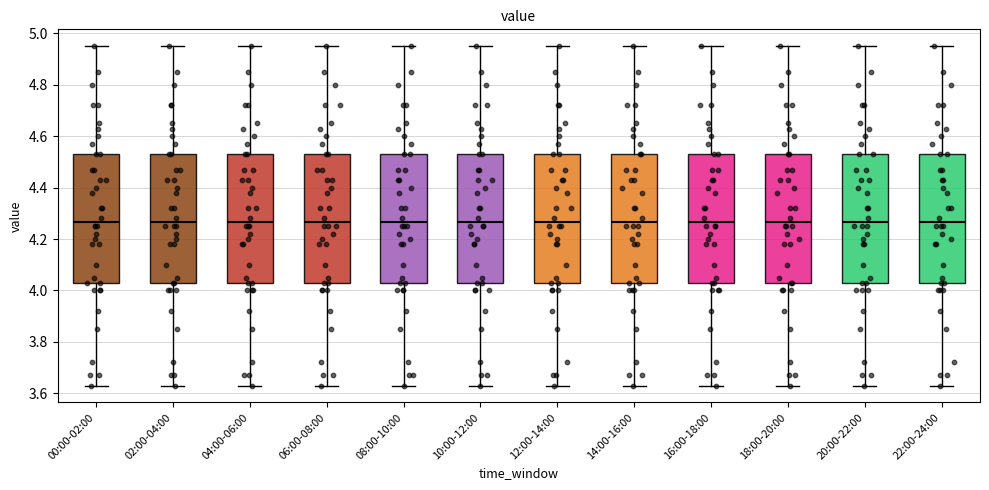

Reading left to right, read every box against the y-axis: the position of its median line, the range the box covers, and the ends of its whiskers. The values are not printed on the chart, so give them approximately, as read against the axis.

00:00-02:00: median 4.26, box 4.04 to 4.54, whiskers 3.64 to 4.96
02:00-04:00: median 4.26, box 4.04 to 4.54, whiskers 3.64 to 4.96
04:00-06:00: median 4.26, box 4.04 to 4.54, whiskers 3.64 to 4.96
06:00-08:00: median 4.26, box 4.04 to 4.54, whiskers 3.64 to 4.96
08:00-10:00: median 4.26, box 4.04 to 4.54, whiskers 3.64 to 4.96
10:00-12:00: median 4.26, box 4.04 to 4.54, whiskers 3.64 to 4.96
12:00-14:00: median 4.26, box 4.04 to 4.54, whiskers 3.64 to 4.96
14:00-16:00: median 4.26, box 4.04 to 4.54, whiskers 3.64 to 4.96
16:00-18:00: median 4.26, box 4.04 to 4.54, whiskers 3.64 to 4.96
18:00-20:00: median 4.26, box 4.04 to 4.54, whiskers 3.64 to 4.96
20:00-22:00: median 4.26, box 4.04 to 4.54, whiskers 3.64 to 4.96
22:00-24:00: median 4.26, box 4.04 to 4.54, whiskers 3.64 to 4.96